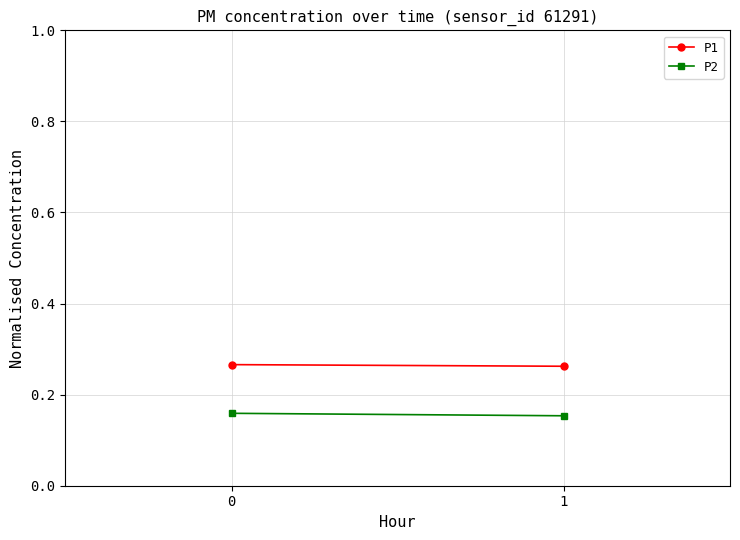

Rank the series by their maximum value, from lowest to highest.

P2, P1